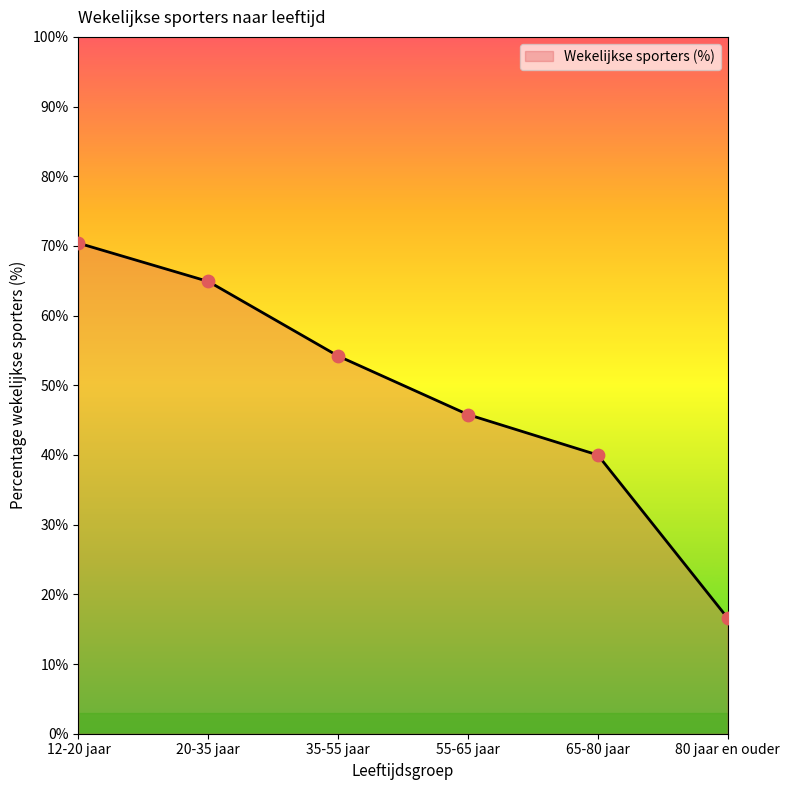

Approximately how many times larger is the value at 35-55 jaar compared to 20-35 jaar?

0.8